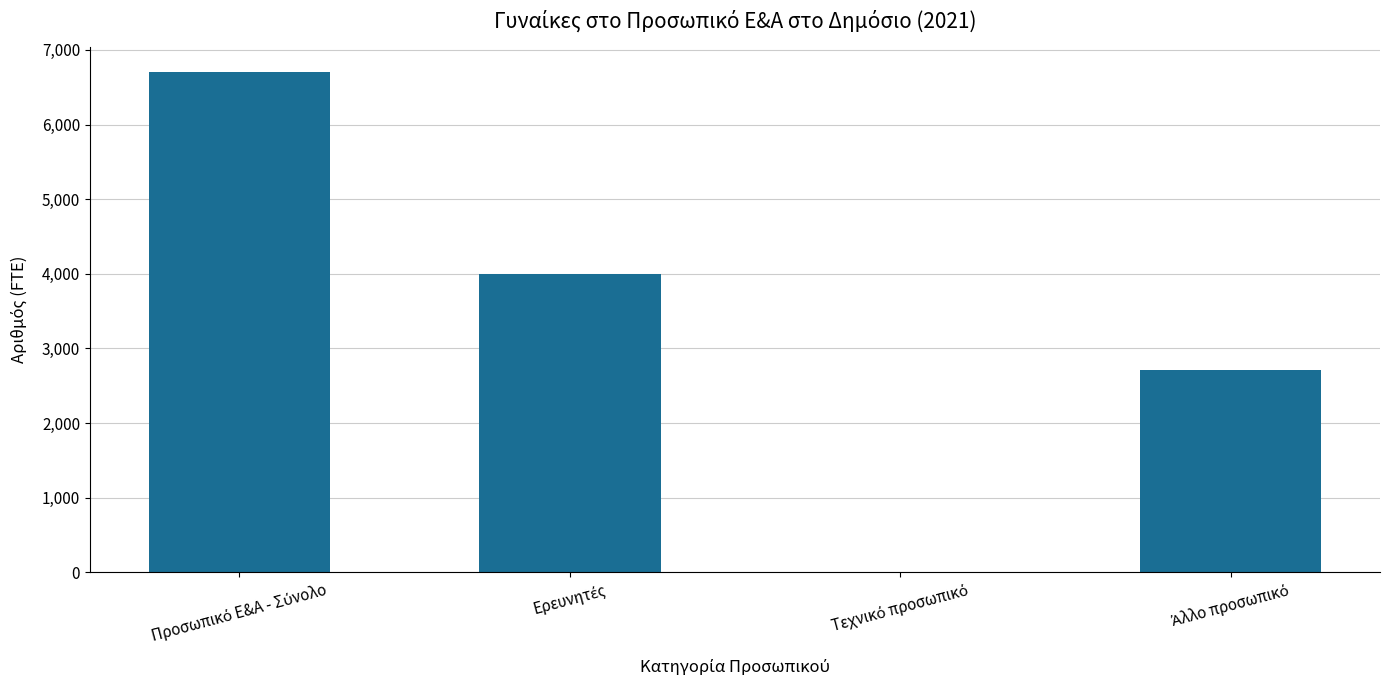

How many values are above zero?

3